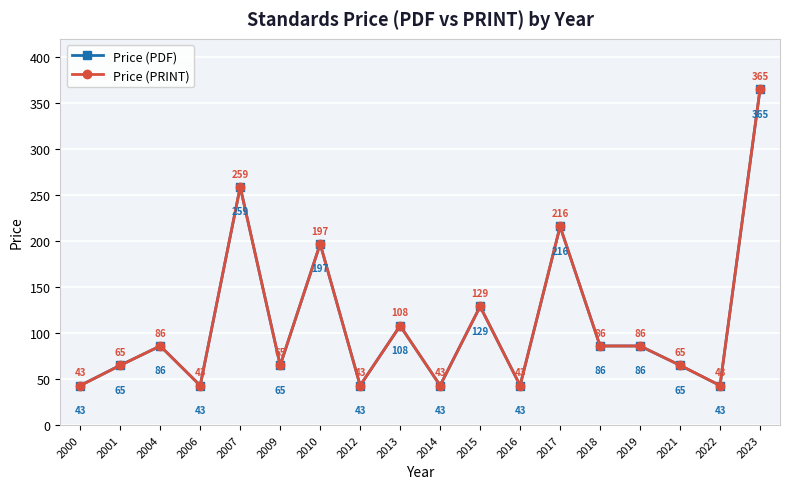

How many data points in Price (PDF) are less than 86?

9